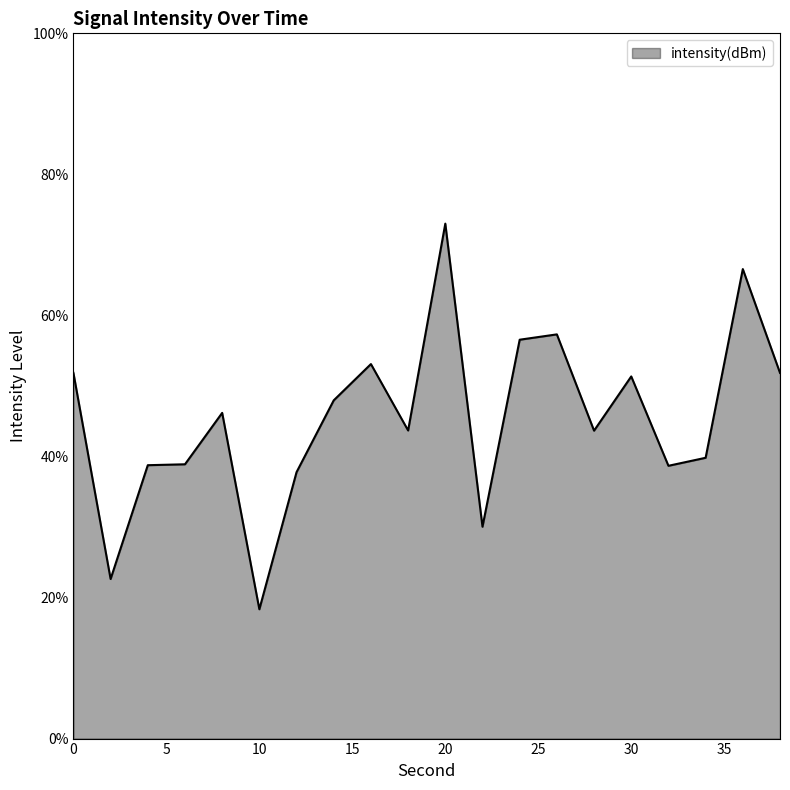

What is the smallest value displayed?

18.3